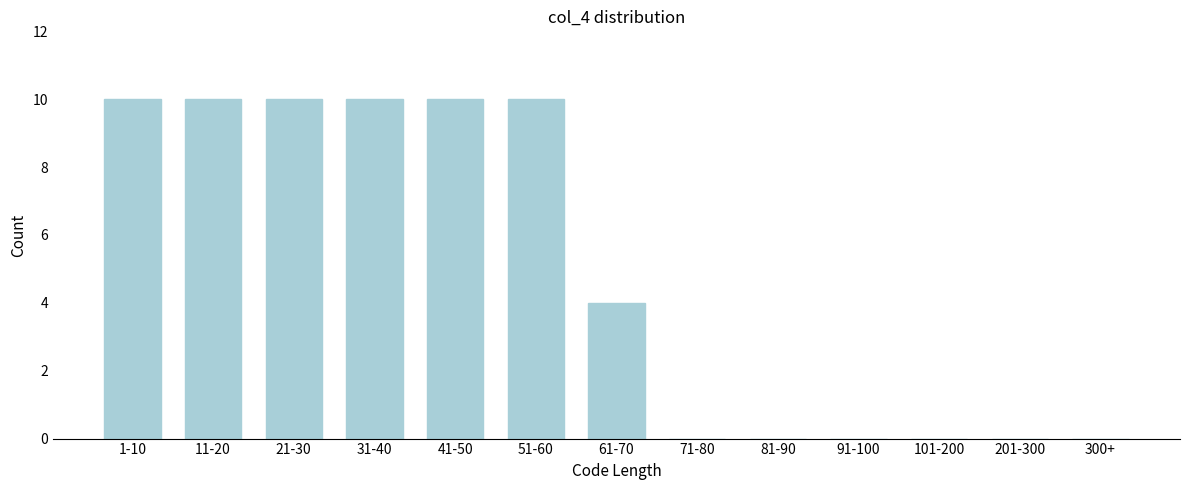

Reading left to right, what are all the values shown in this chart?

1-10=10	11-20=10	21-30=10	31-40=10	41-50=10	51-60=10	61-70=4	71-80=0	81-90=0	91-100=0	101-200=0	201-300=0	300+=0